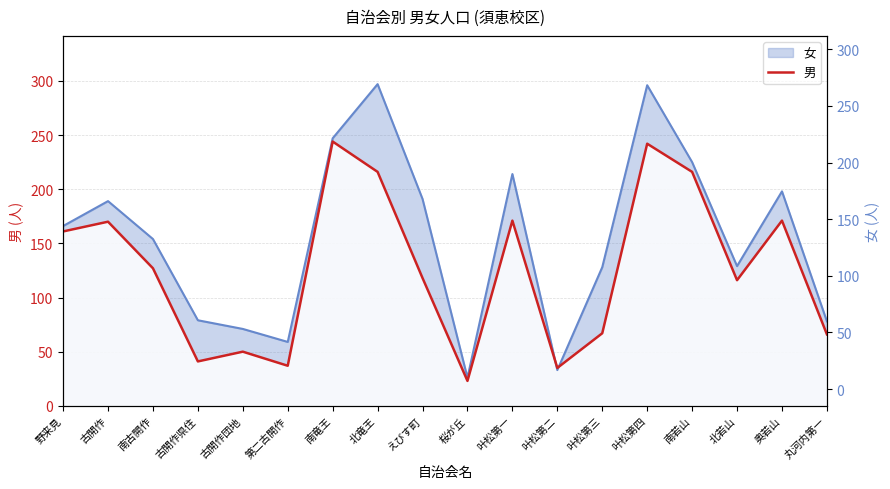

How many values are below 127?

9